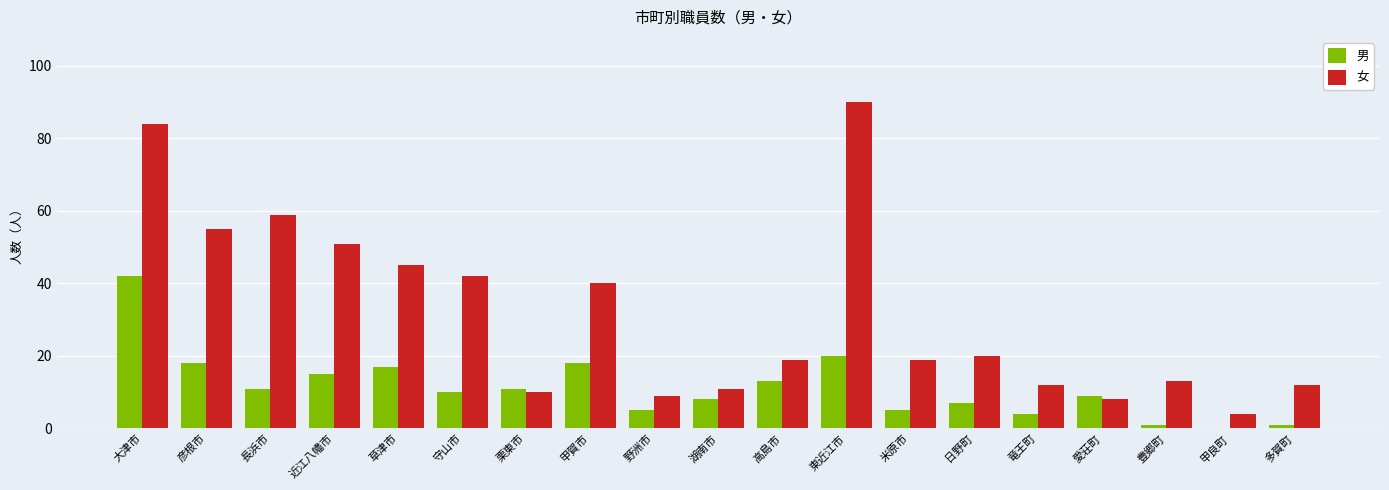

True or false: 女 has a value of 9 at 野洲市.

True